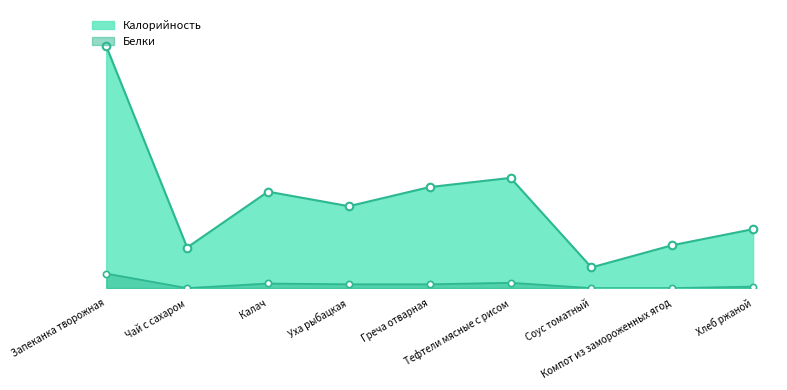

Which series has the largest total across all categories?

Калорийность